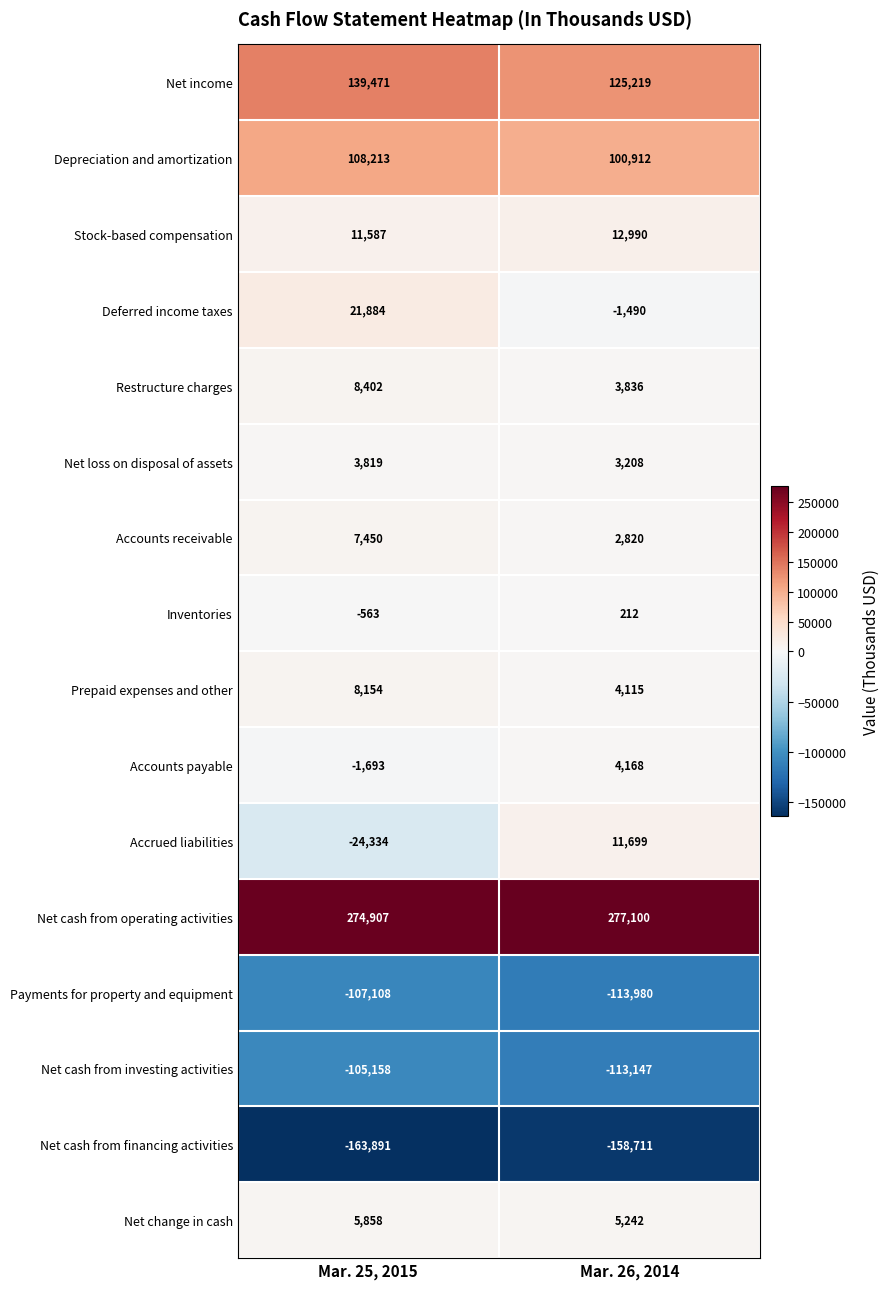

The value of Net change in cash at Mar. 26, 2014 is 7442. True or false?

False